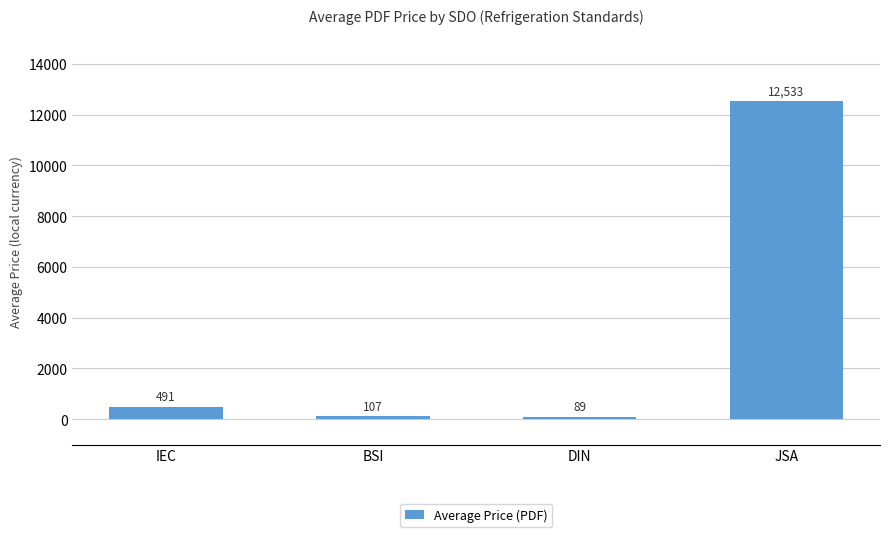

What is the difference between the values at IEC and DIN?

401.3